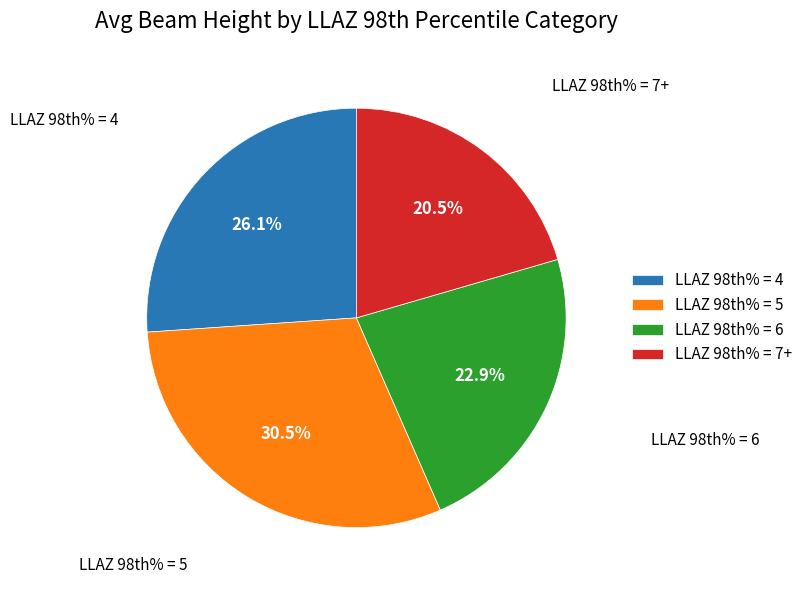

Which category has the biggest portion of the pie?

LLAZ 98th% = 5